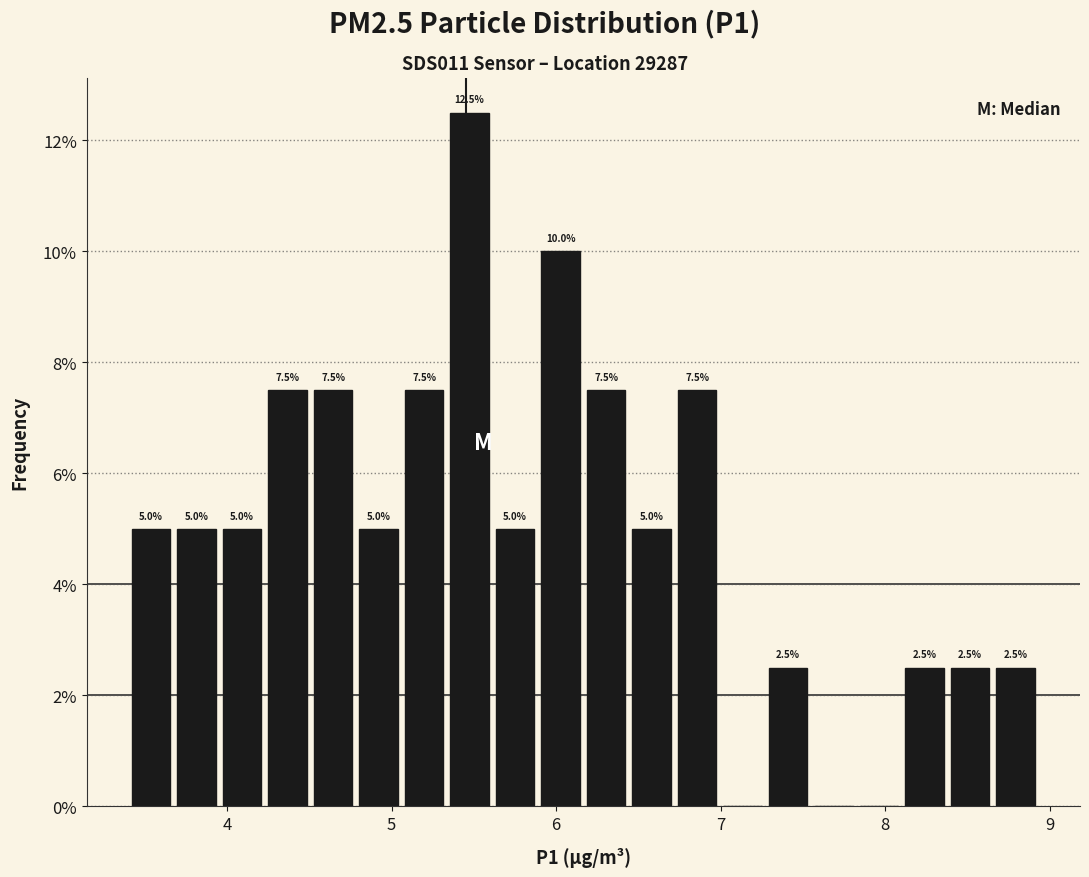

Around what value on the x-axis is the tallest bar? Give the approximate position of its centre, as read against the axis.

5.5